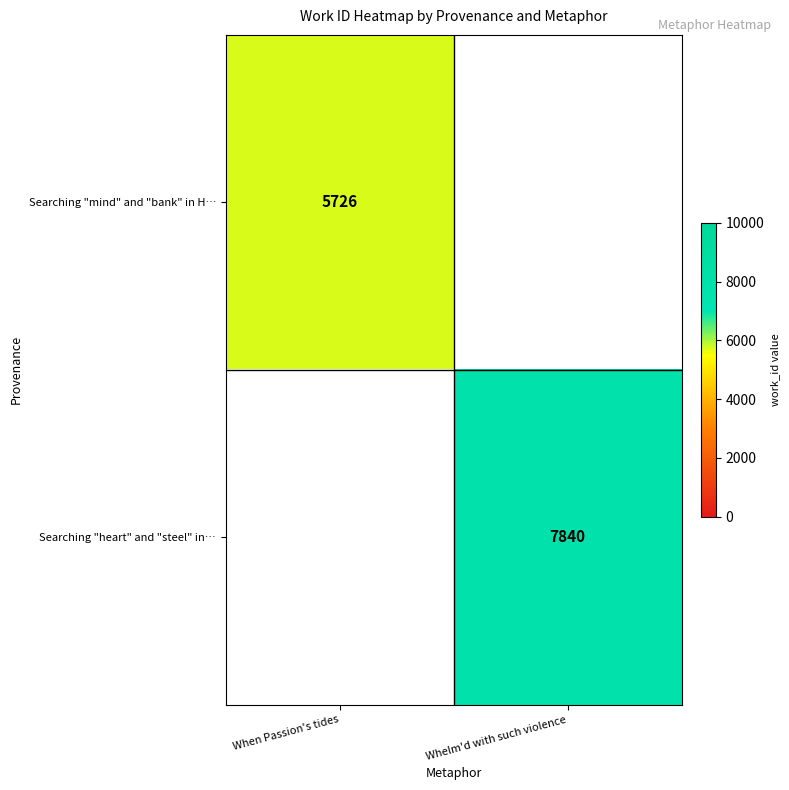

True or false: Searching "heart" and "steel" in… has a value of 11545.1 at Whelm'd with such violence.

False